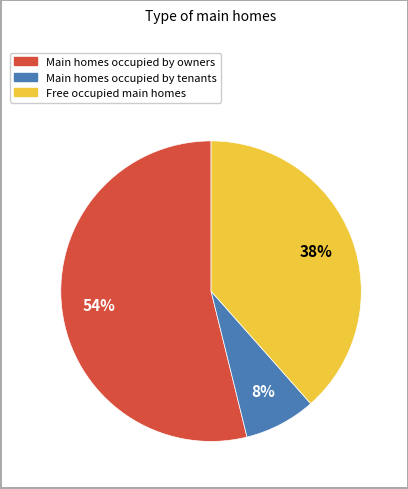

How many segments does this pie chart have?

3